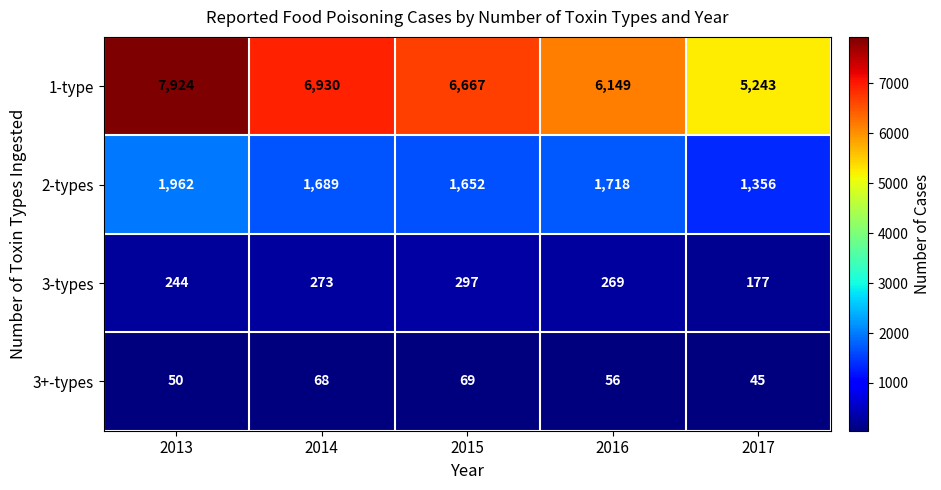

What is the sum of the 1-type values at 2014 and 2015?

13597